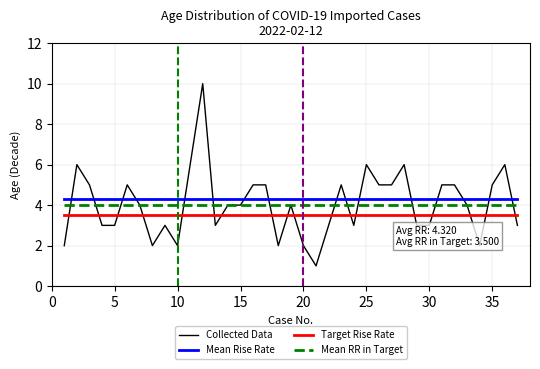

How many lines are shown in the chart?

4